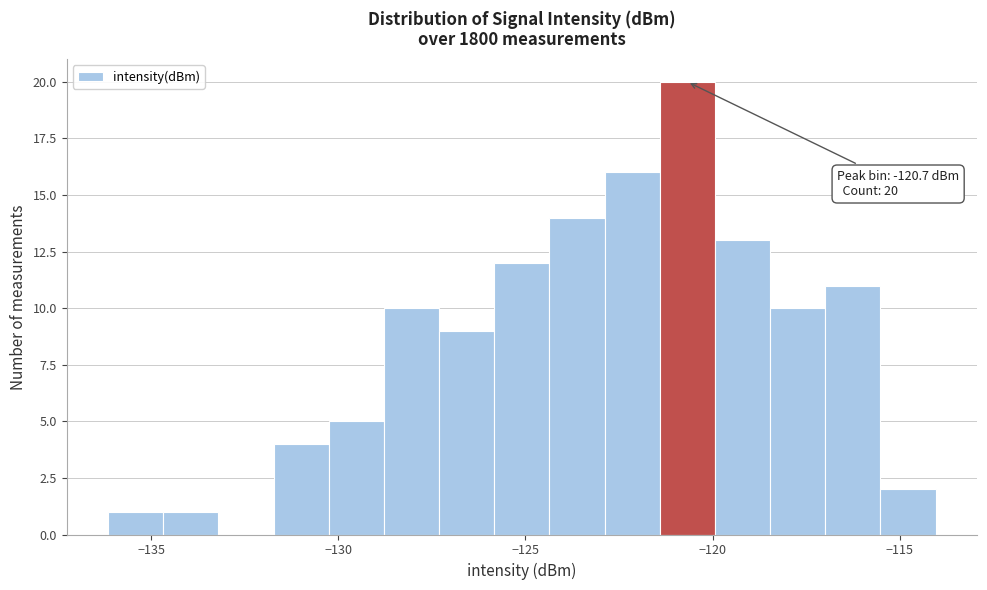

Read against the x-axis, roughly where is the centre of the tallest bar?

-120.5